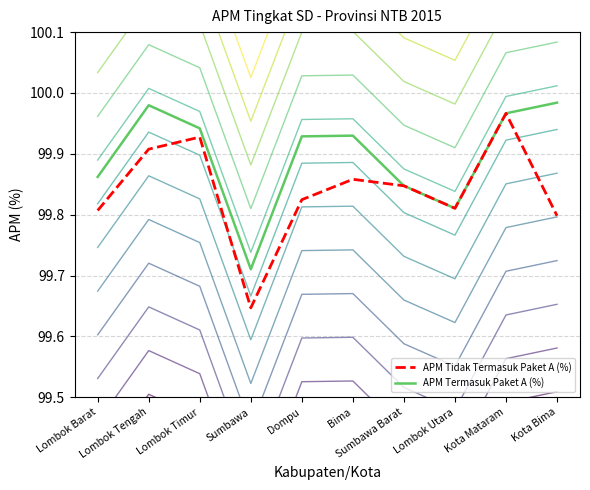

How many distinct data groups are displayed?

2